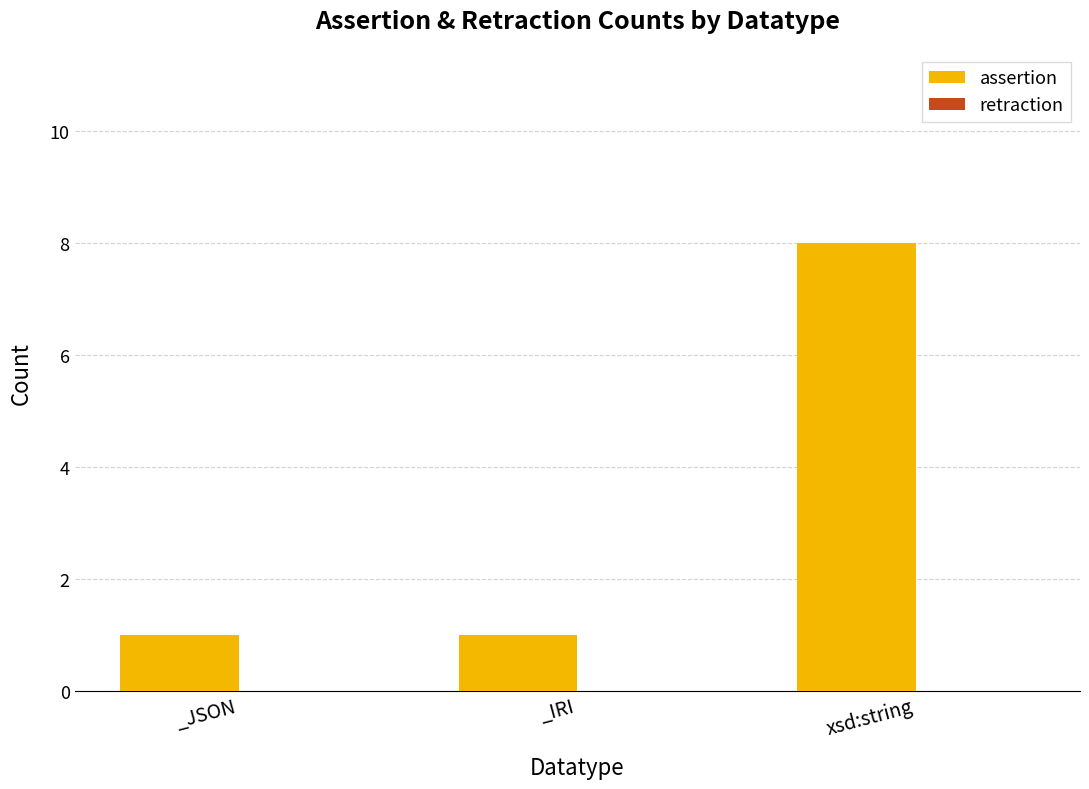

True or false: the data shows 1 at _JSON.

True